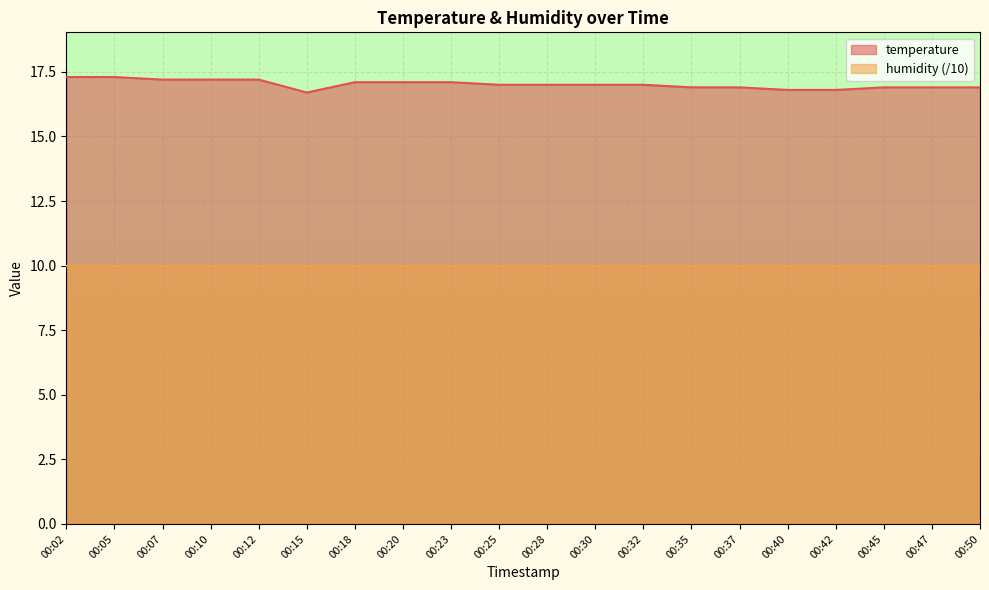

Does the chart display data point markers on the line(s)?

No